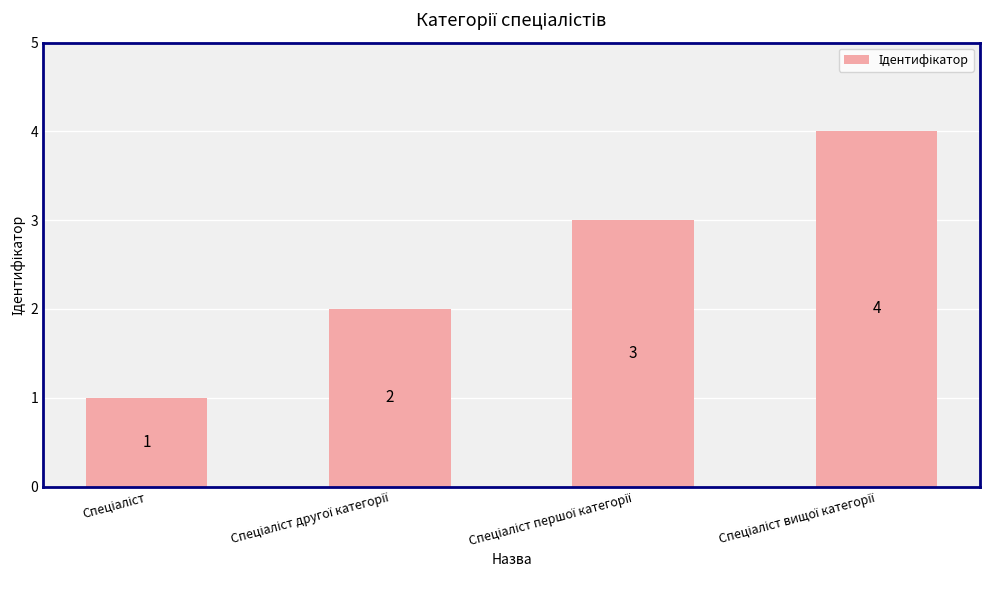

What is the value of the 4th bar from the left?

4